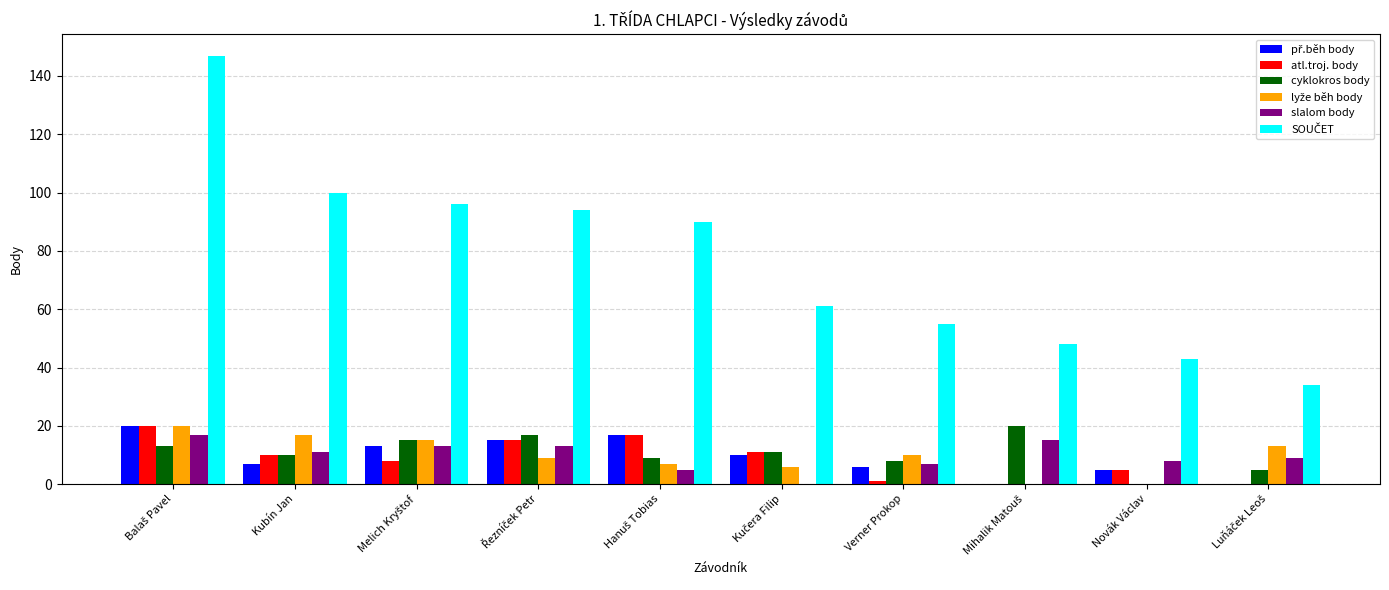

What is the maximum value for cyklokros body?

20